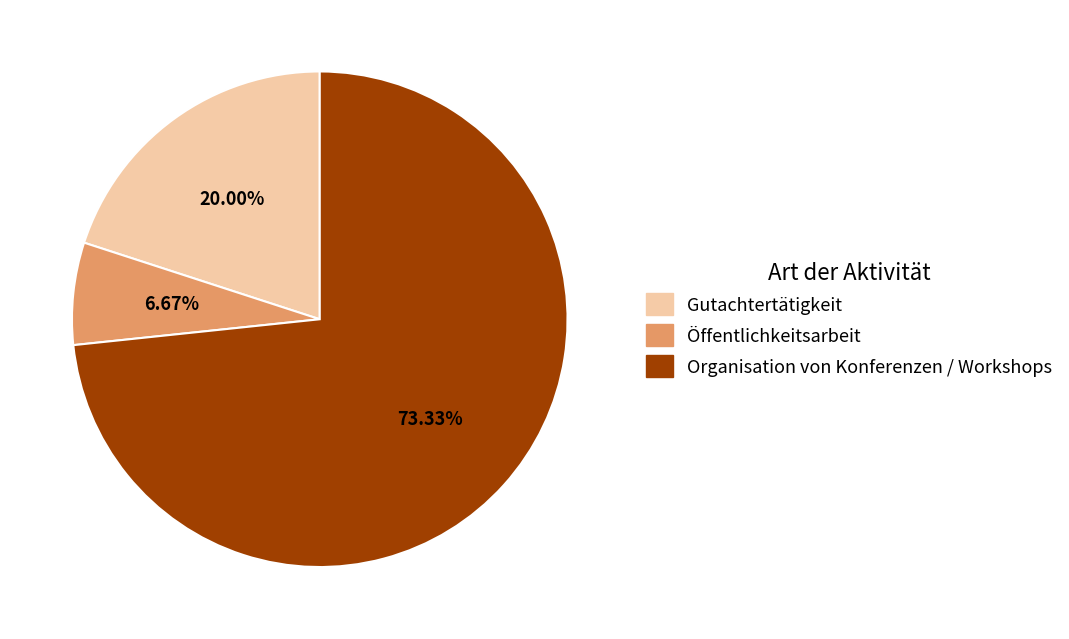

Rank the categories by value from lowest to highest.

Öffentlichkeitsarbeit, Gutachtertätigkeit, Organisation von Konferenzen / Workshops